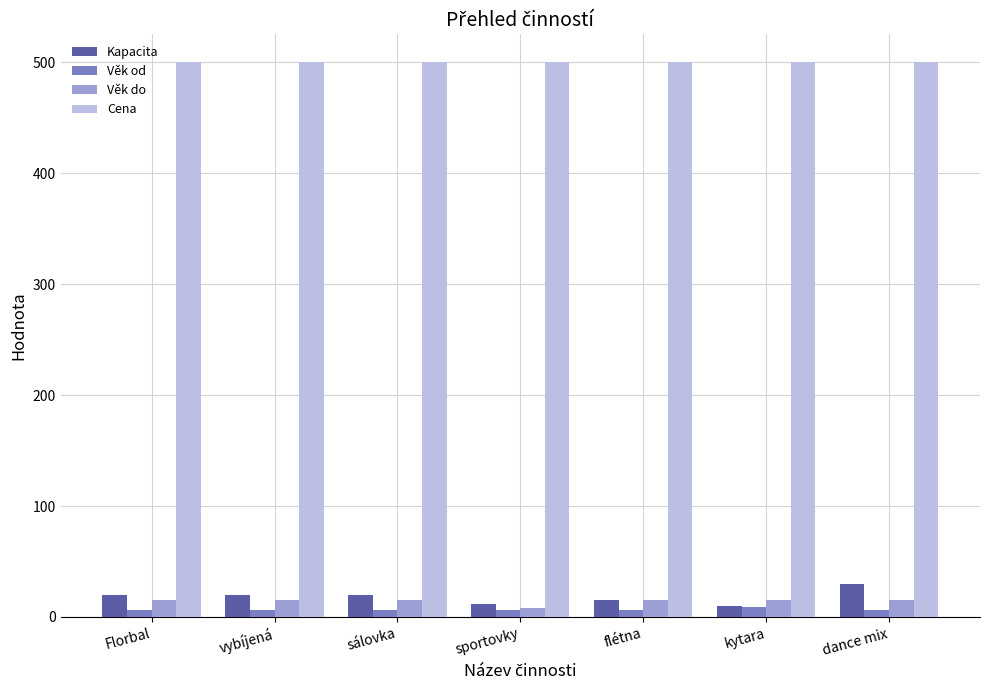

How many values in the Věk do series are below 15?

1